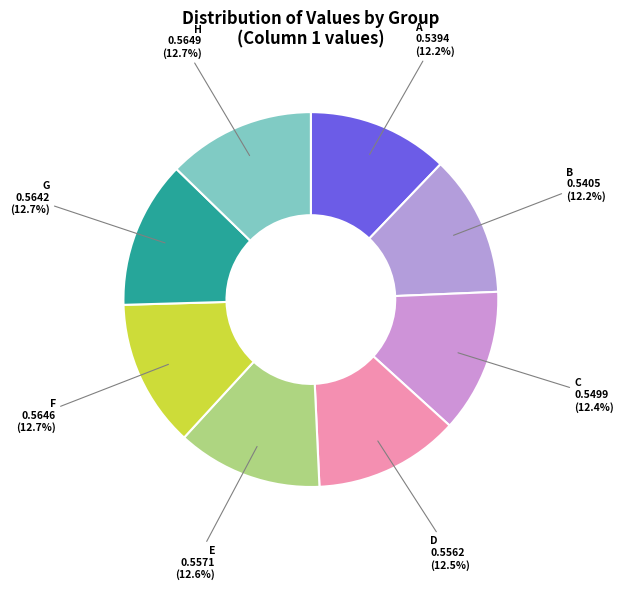

Rank the categories by value from highest to lowest.

H, F, G, E, D, C, B, A